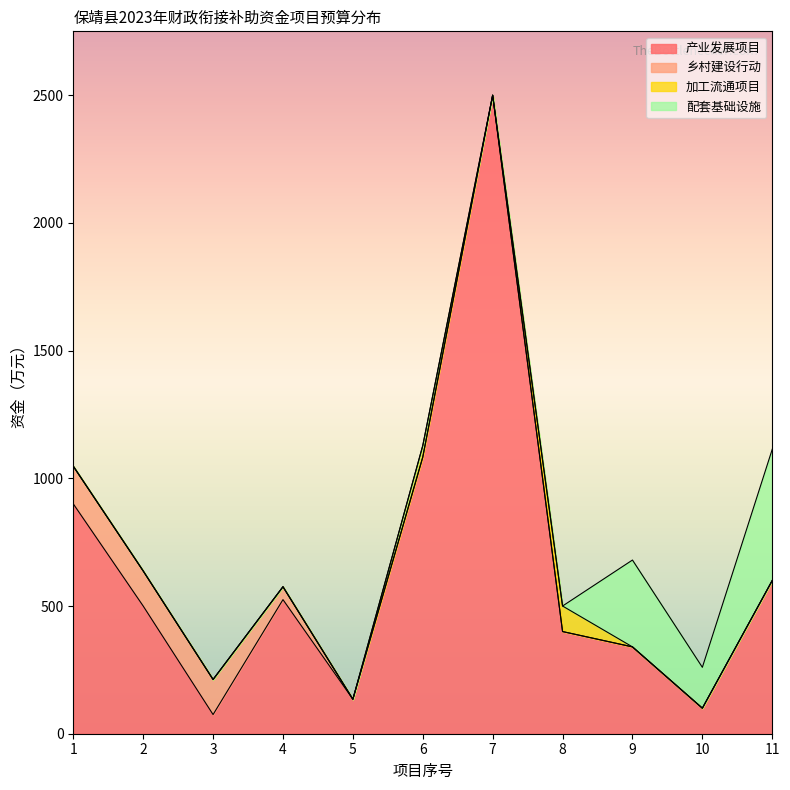

Which category has the lowest value across all series?

5